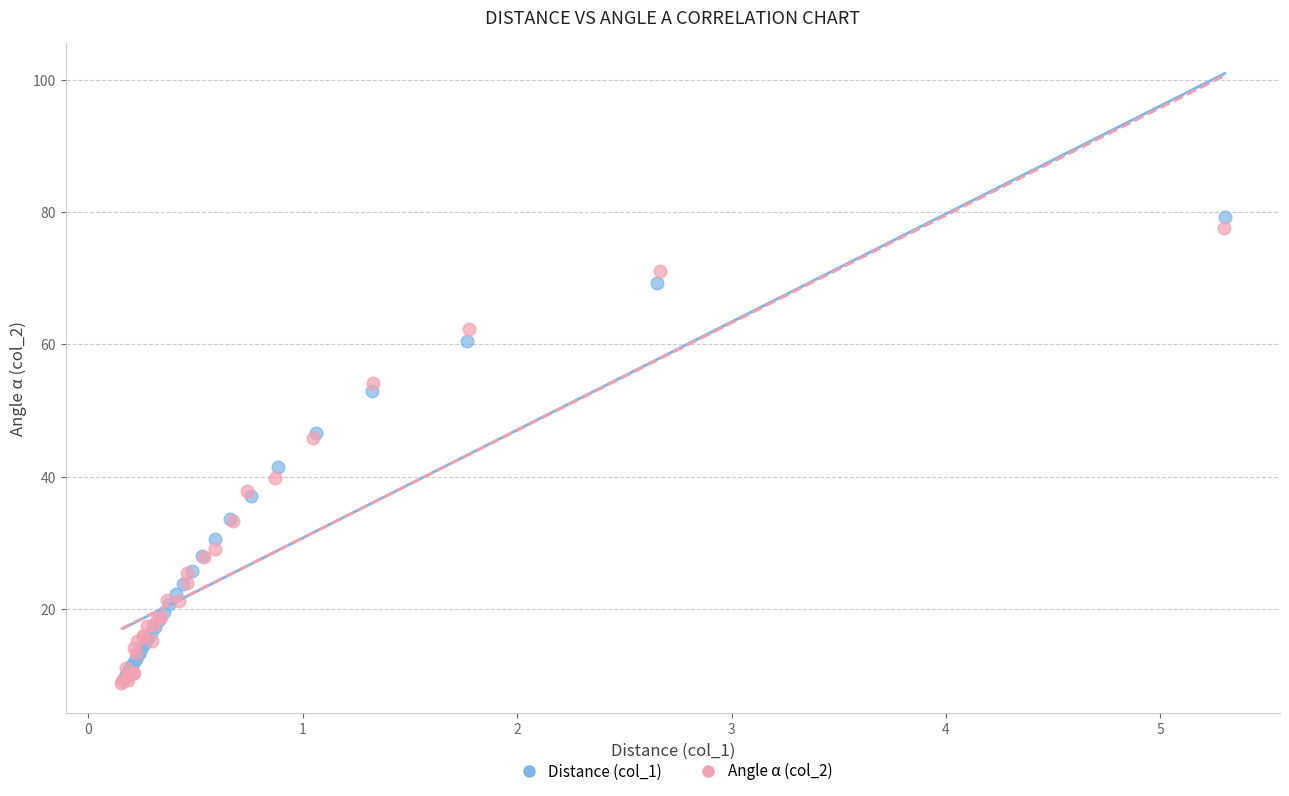

Which series has the widest spread of Y values?

Distance (col_1)